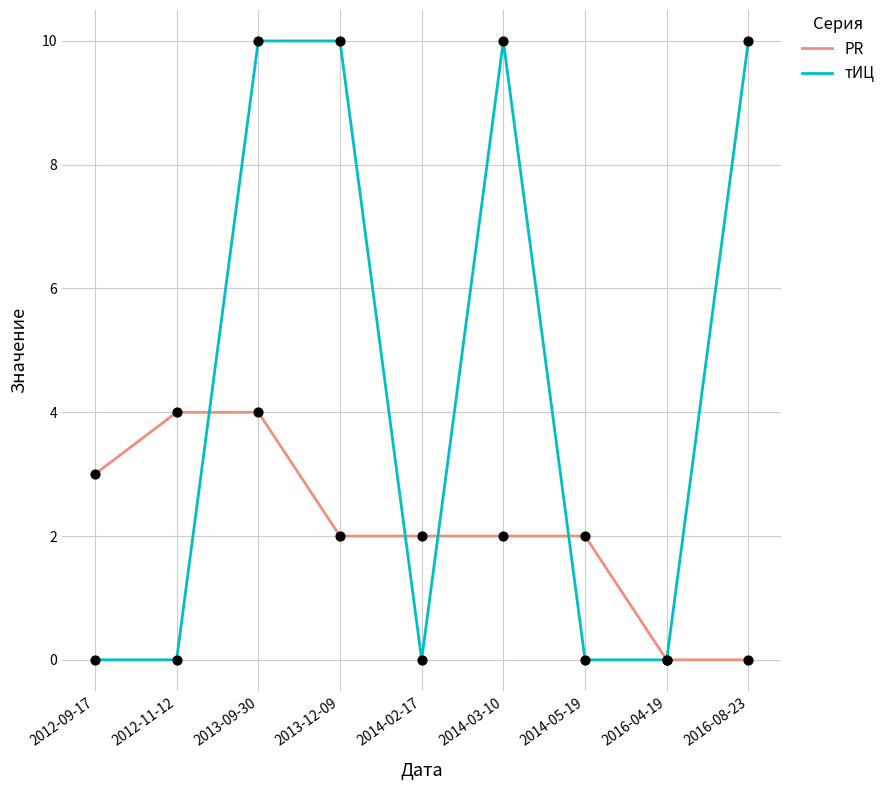

Is the value of PR at 2014-02-17 greater than the value of тИЦ at 2016-08-23?

No